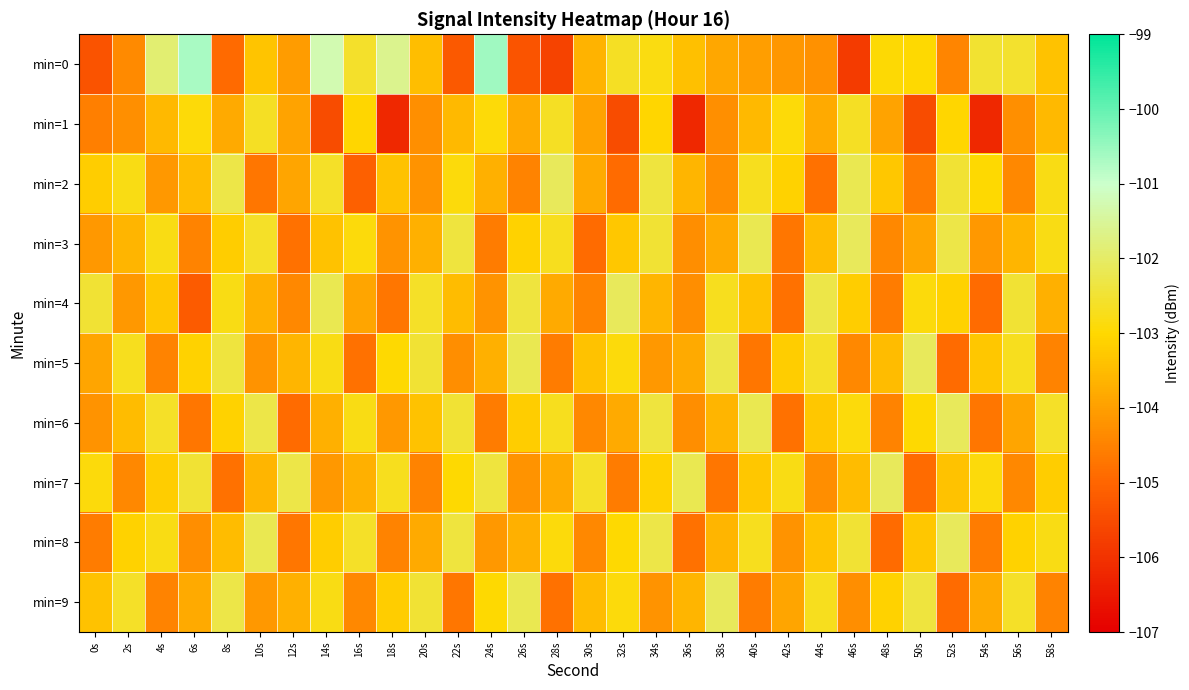

How many data points does each series have?

30